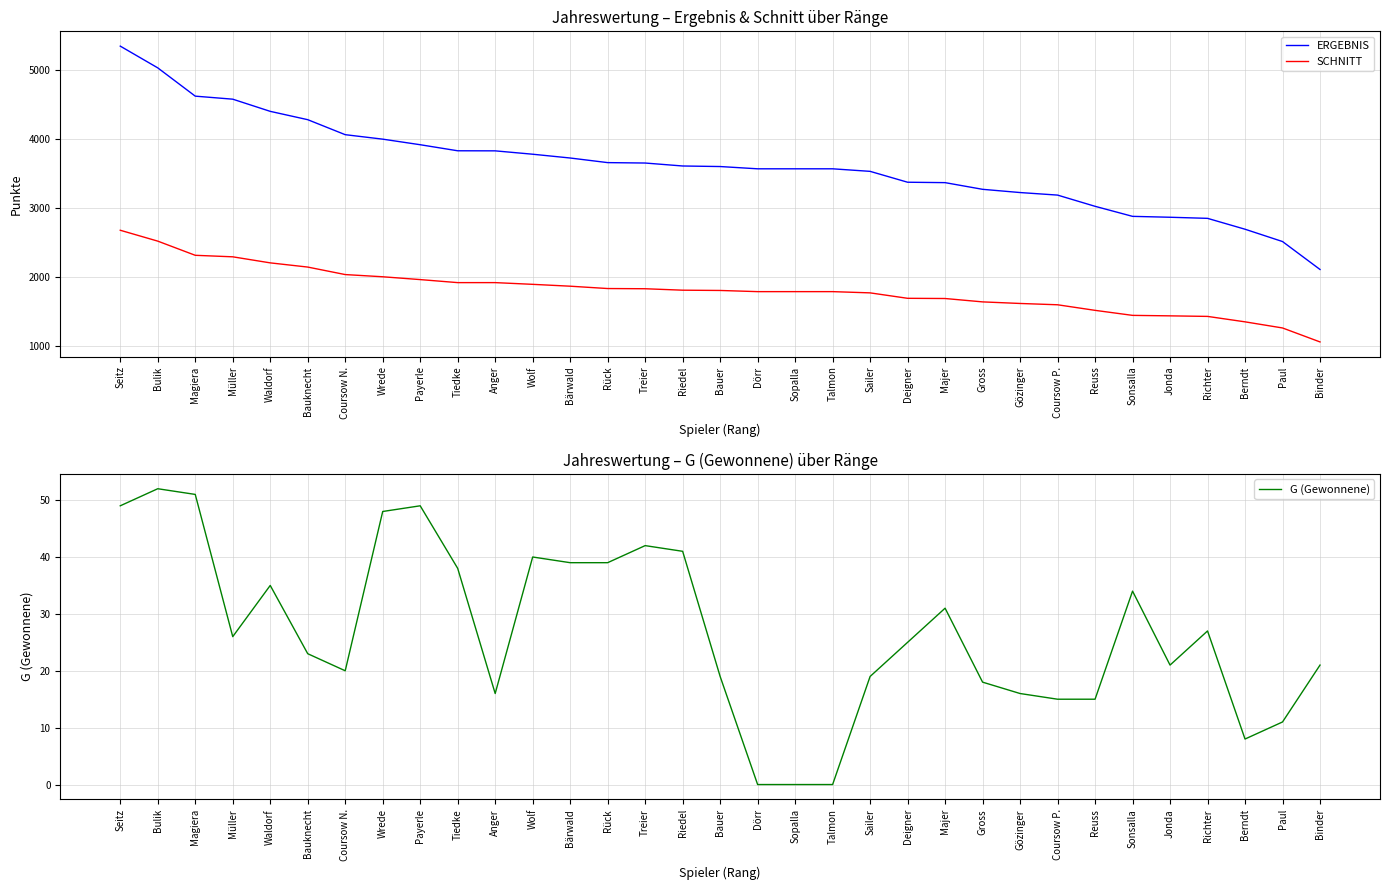

At which category does G (Gewonnene) reach its first local peak?

Bulik